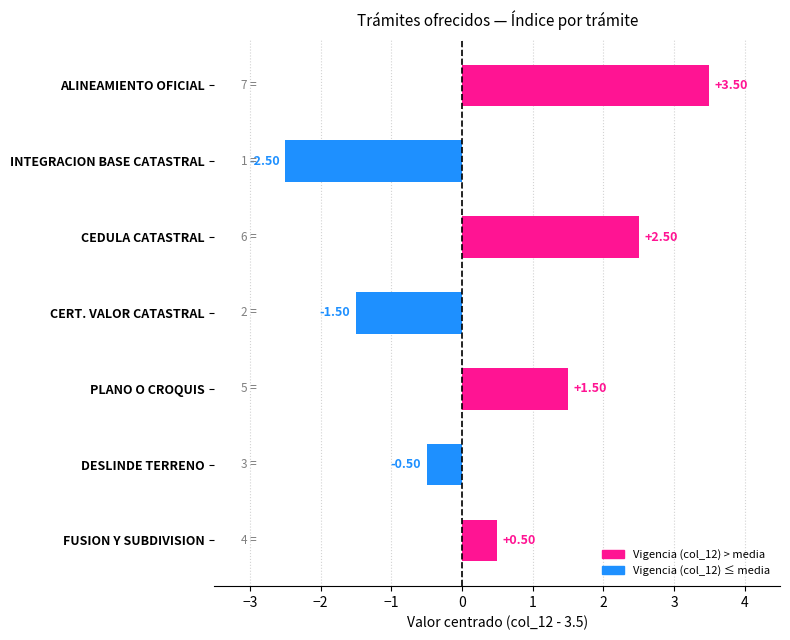

What is the difference between the second highest and second lowest values?

4.0